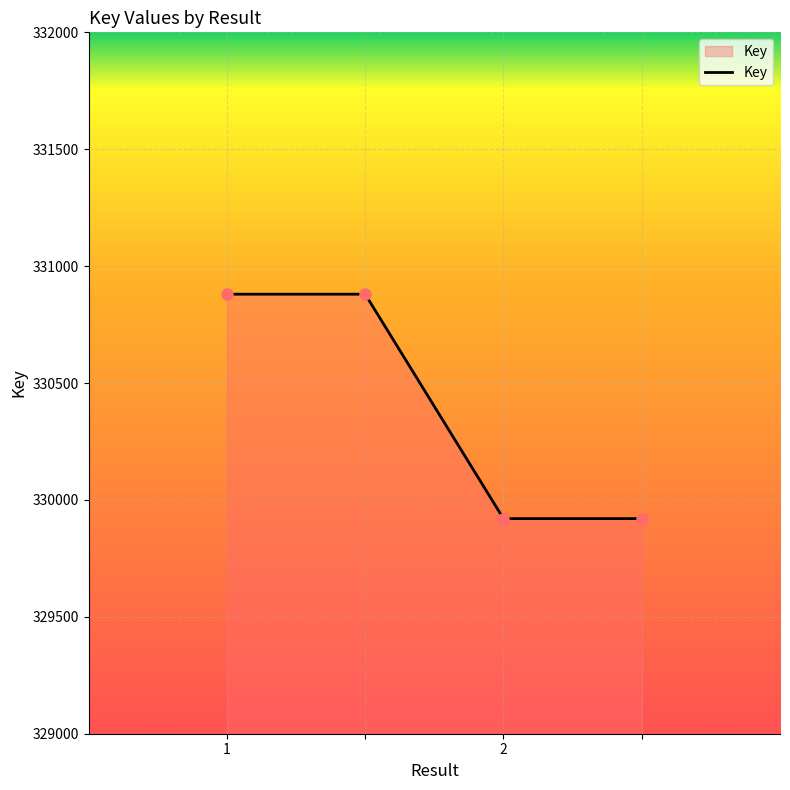

How many series are shown in this chart?

1